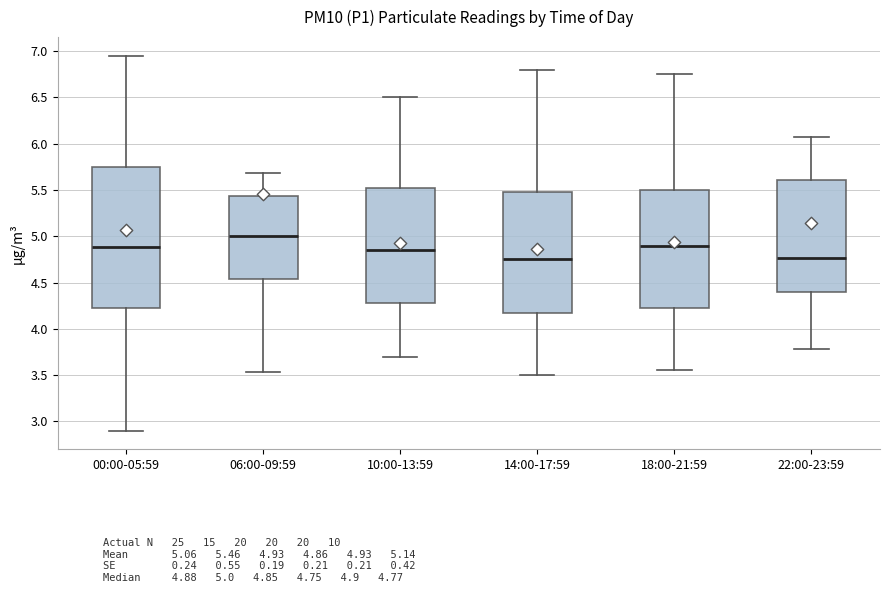

Reading left to right, transcribe this box plot: for each box, give where its median line is, the range the box spans, and where its two whiskers end, as read against the y-axis. The values are not printed on the chart, so give them approximately, as read against the axis.

00:00-05:59: median 4.90, box 4.20 to 5.75, whiskers 2.90 to 6.95
06:00-09:59: median 5.00, box 4.55 to 5.45, whiskers 3.55 to 5.70
10:00-13:59: median 4.85, box 4.30 to 5.55, whiskers 3.70 to 6.50
14:00-17:59: median 4.75, box 4.20 to 5.50, whiskers 3.50 to 6.80
18:00-21:59: median 4.90, box 4.25 to 5.50, whiskers 3.55 to 6.75
22:00-23:59: median 4.75, box 4.40 to 5.60, whiskers 3.80 to 6.05